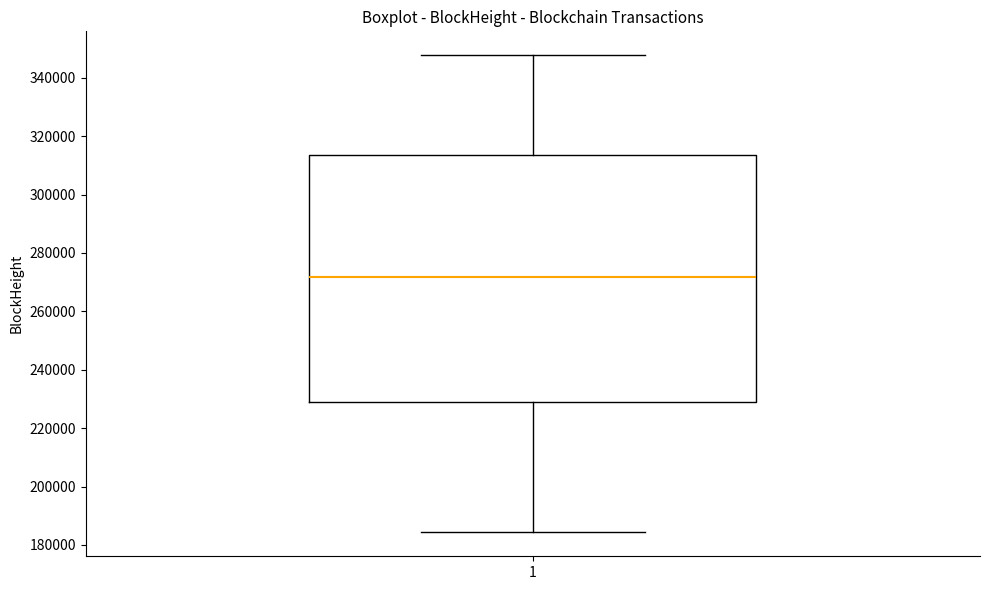

Read this box plot against the y-axis: the position of the median line, the range covered by the box, and the ends of both whiskers. The values are not printed on the chart, so give them approximately, as read against the axis.

median 272000, box 230000 to 314000, whiskers 184000 to 348000